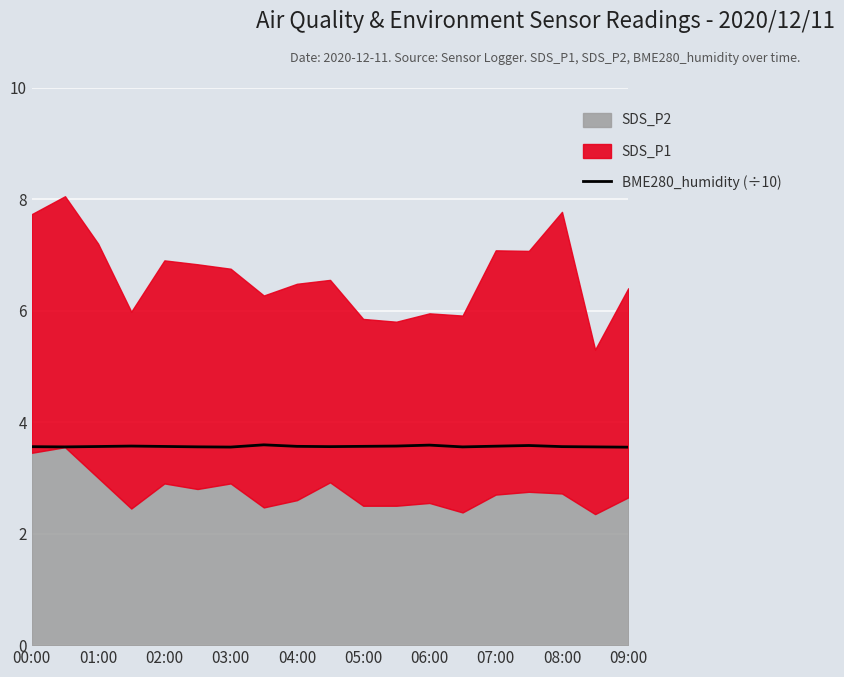

Reading left to right, what are all the values shown in this chart?

3.6	3.6	3.6	3.6	3.6	3.6	3.6	3.6	3.6	3.6	3.6	3.6	3.6	3.6	3.6	3.6	3.6	3.6	3.5